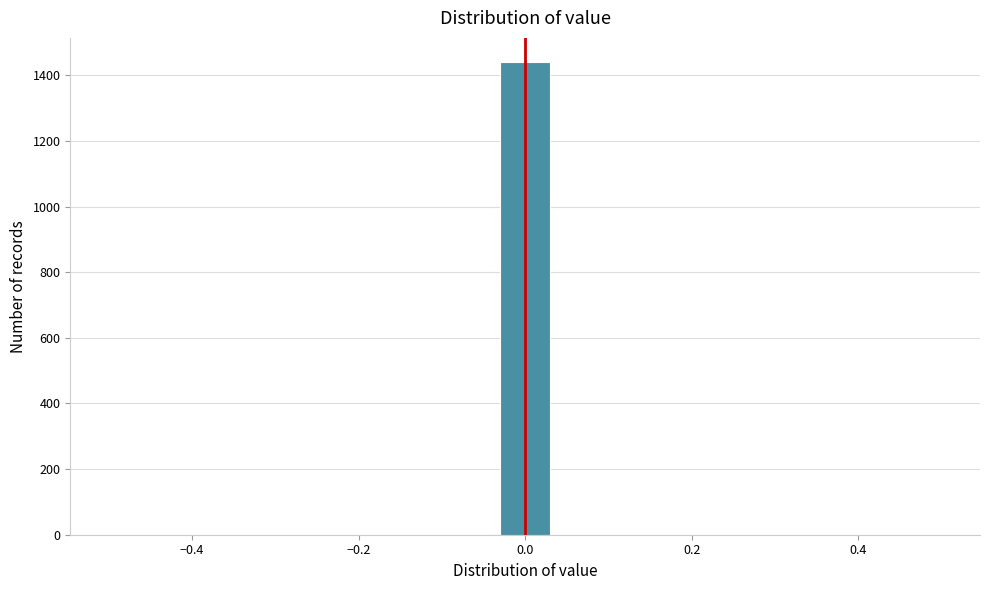

Read against the x-axis, roughly where is the centre of the tallest bar?

0.00